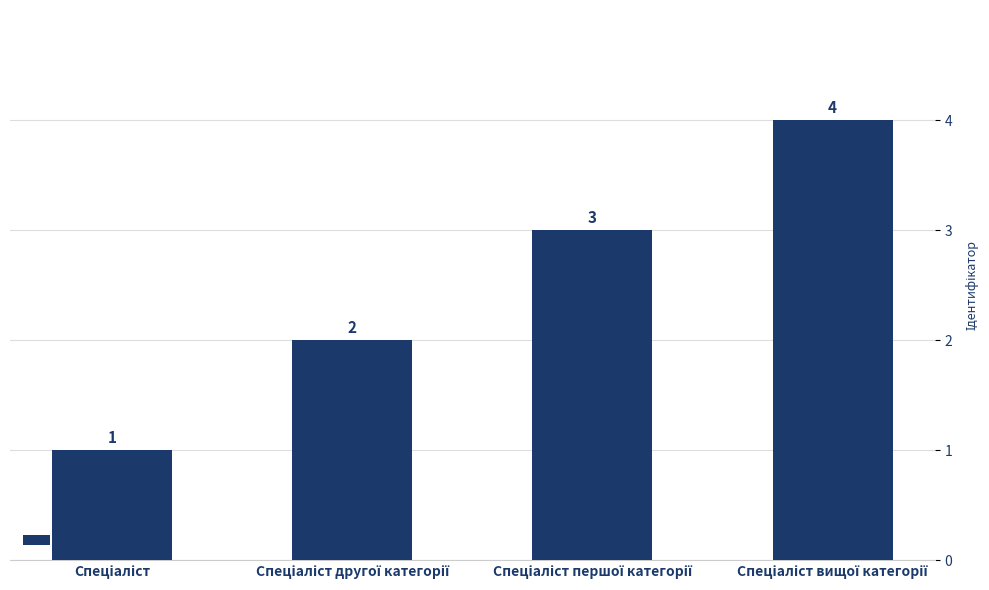

What is the maximum value shown in the chart?

4